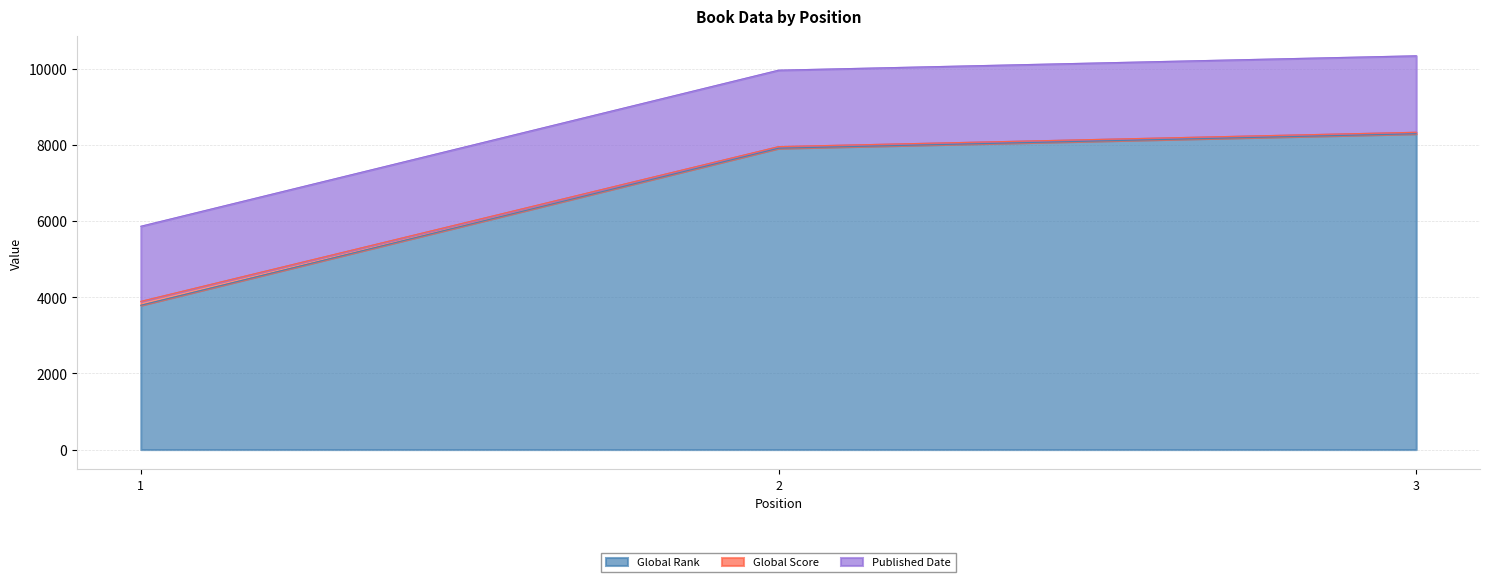

True or false: Published Date has a value of 7958 at 2.

True